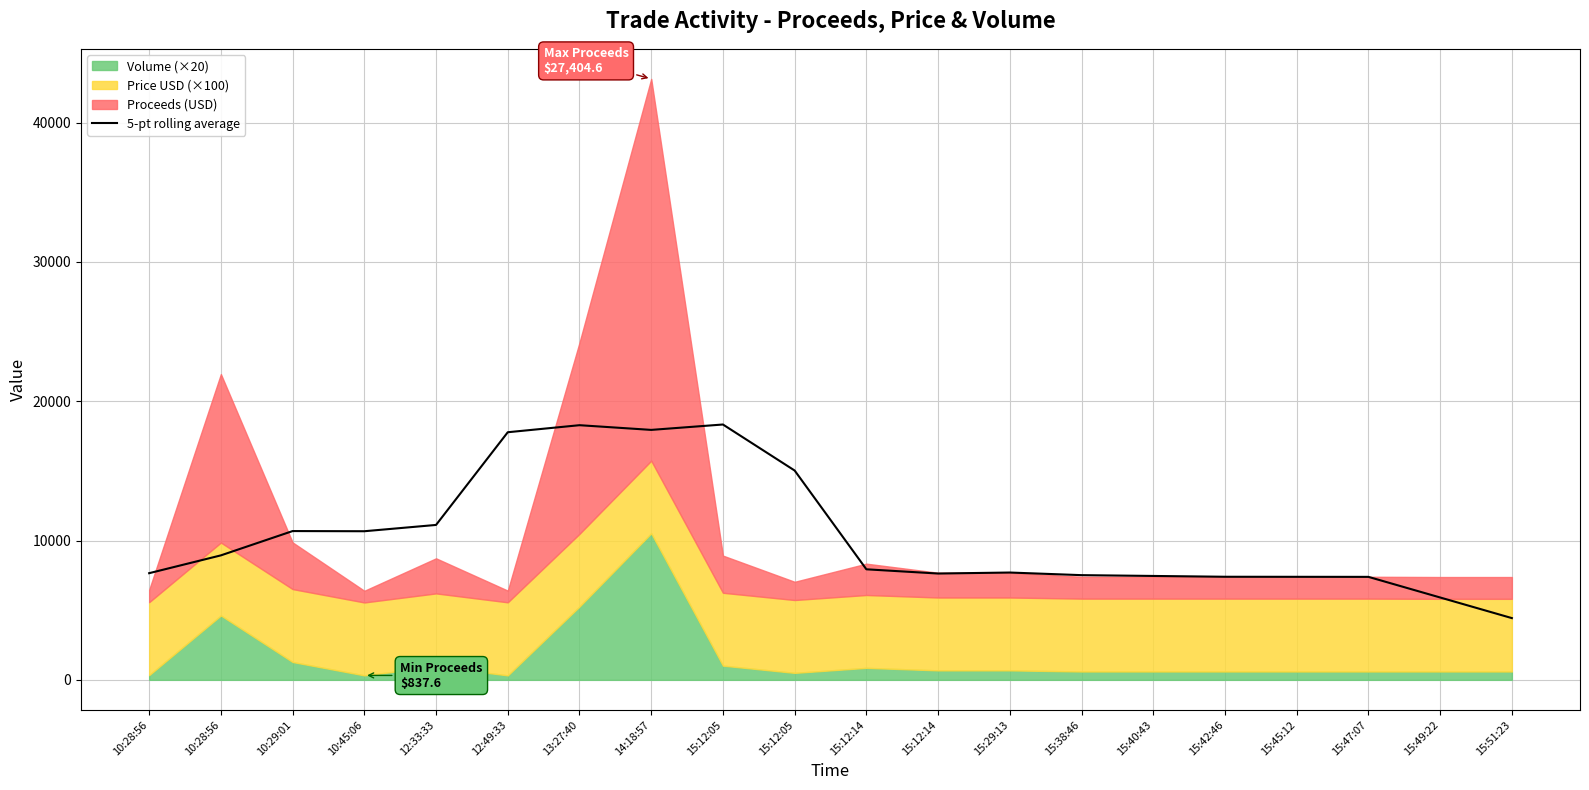

Approximately how many times larger is the value at 10:28:56 compared to 15:29:13?

1.2